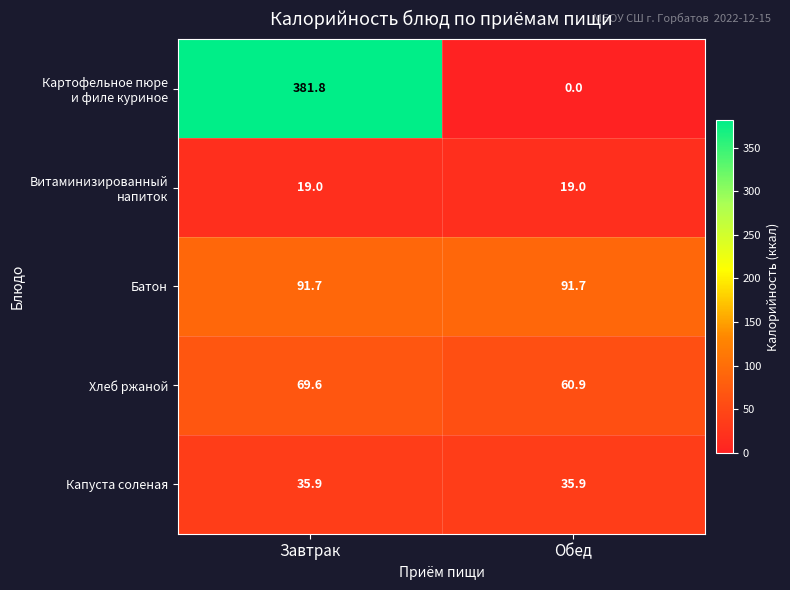

True or false: Хлеб ржаной has a value of 94.4 at Завтрак.

False